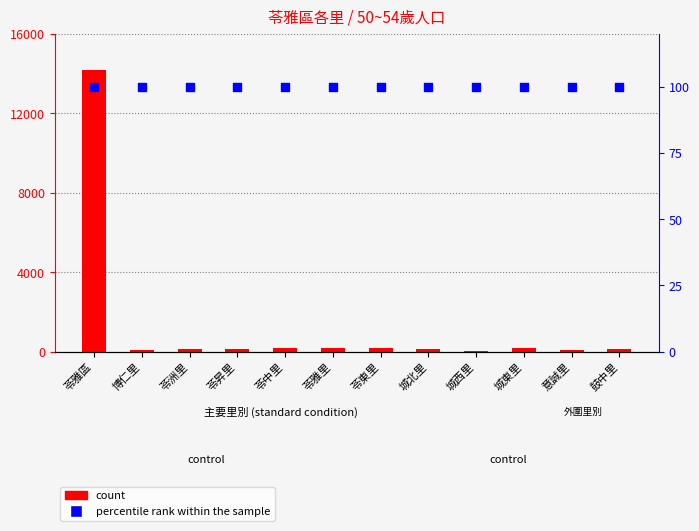

Which series contains the lowest Y value?

count